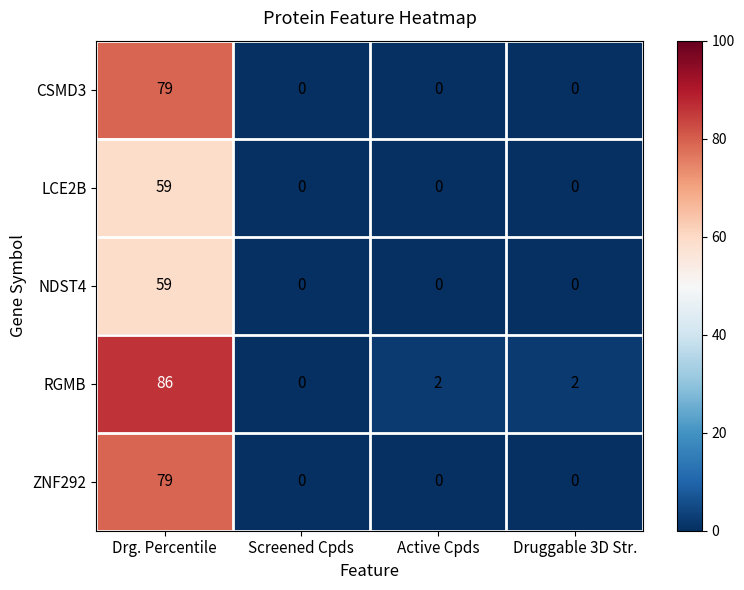

How many distinct data groups are displayed?

5